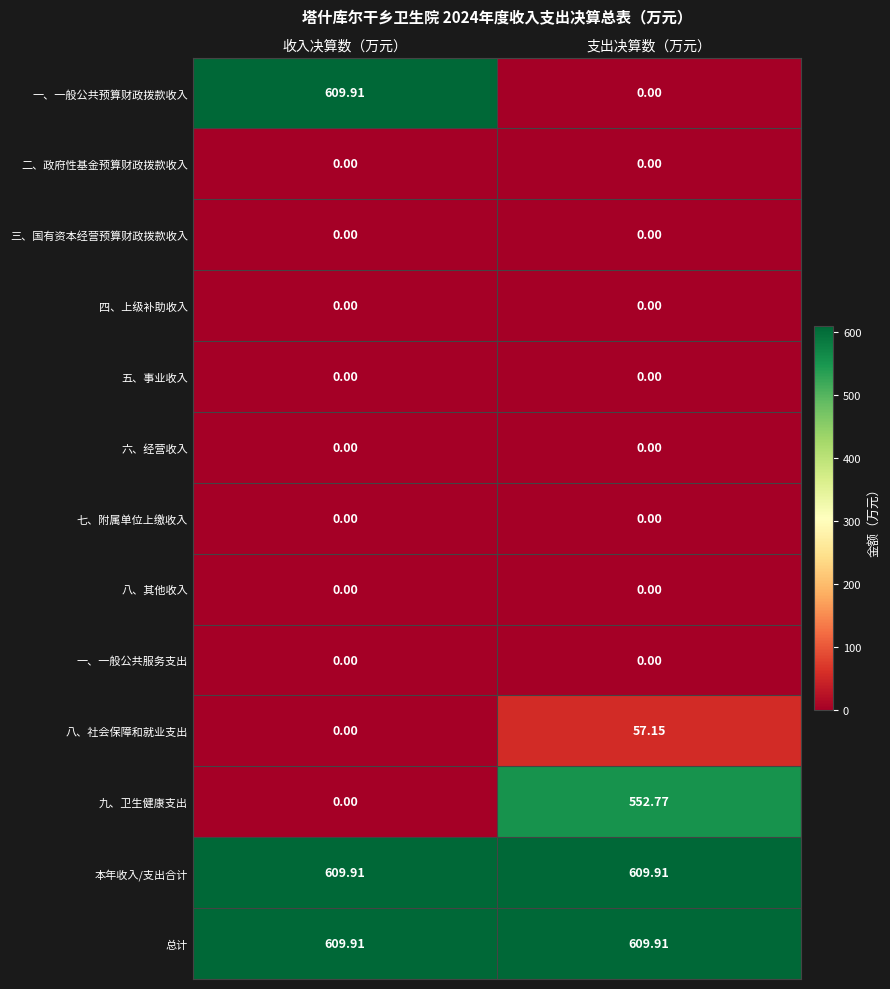

At which label does 一、一般公共预算财政拨款收入 reach its peak?

收入决算数（万元）